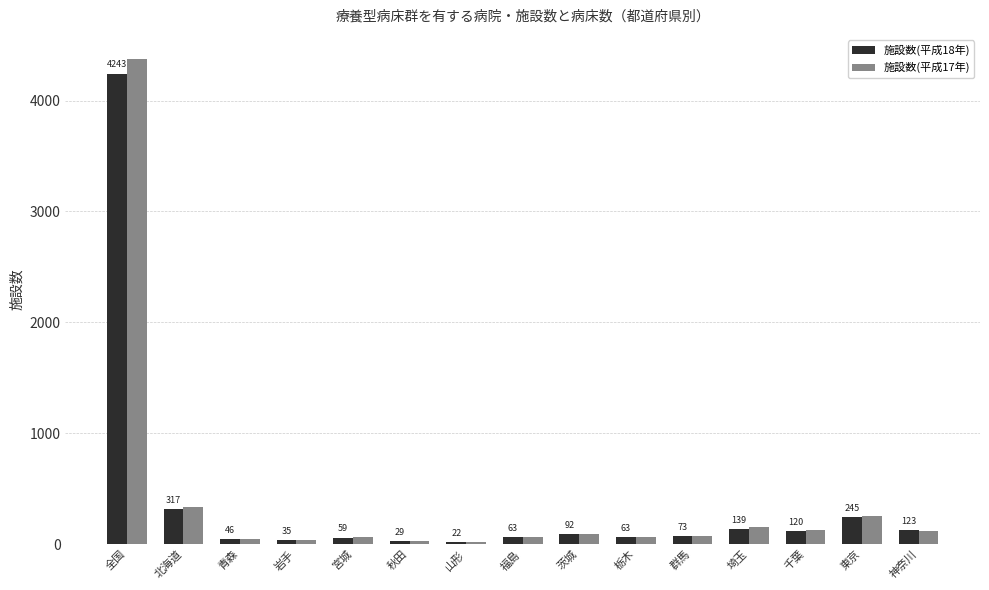

What is the difference between the 施設数(平成17年) values at 神奈川 and 秋田?

89